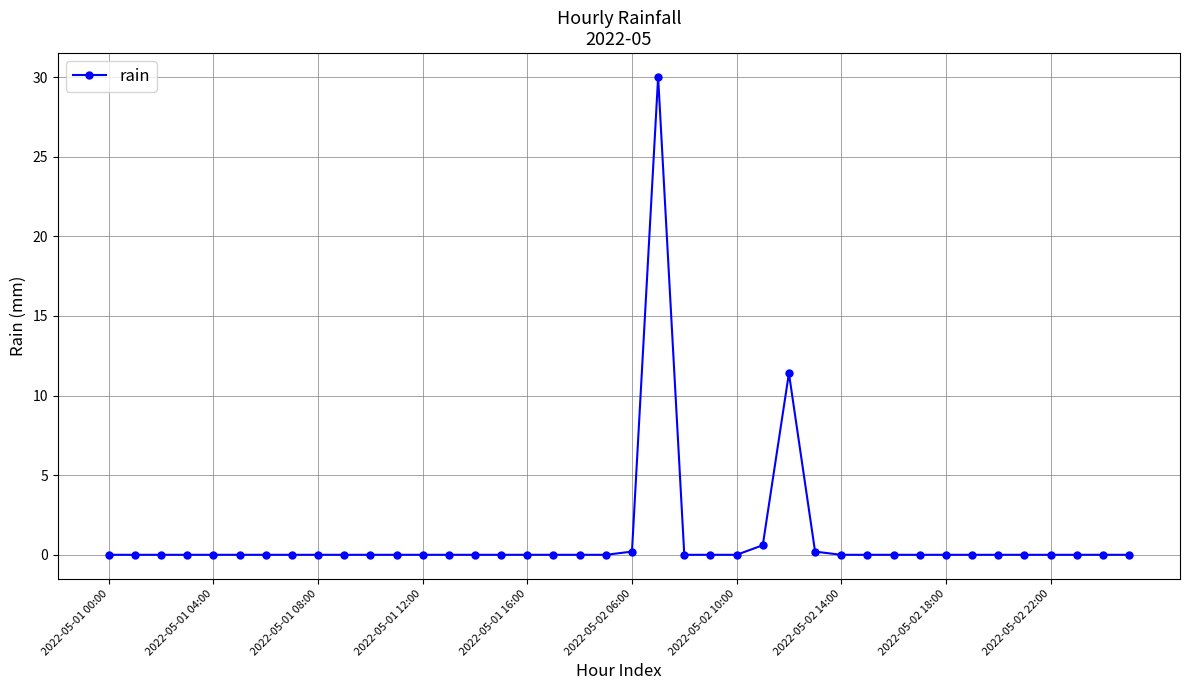

What is the difference between the maximum and minimum values?

30.0